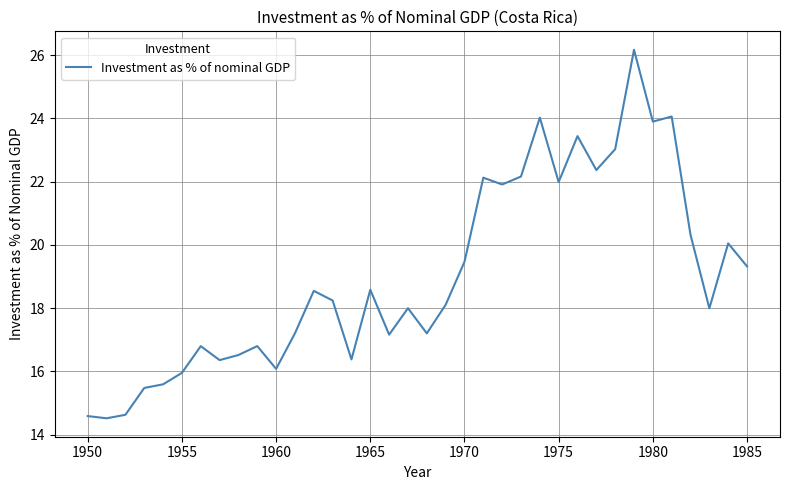

What is the difference between the maximum and minimum values?

11.6